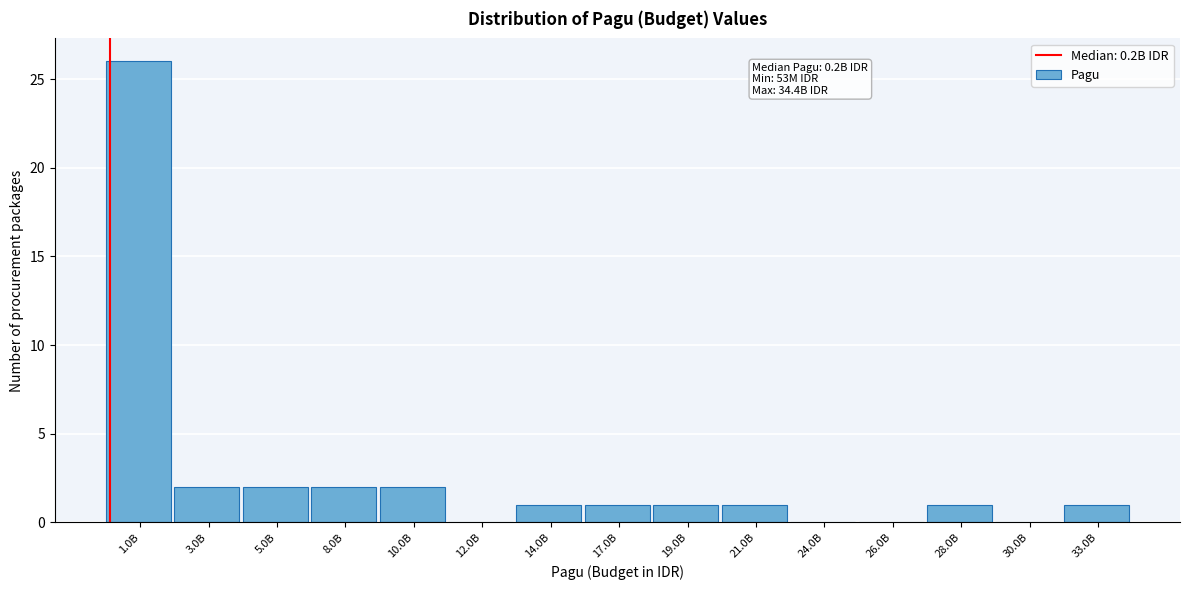

Reading left to right, list all the values displayed in this chart.

1.0B=26	3.0B=2	5.0B=2	8.0B=2	10.0B=2	12.0B=0	14.0B=1	17.0B=1	19.0B=1	21.0B=1	24.0B=0	26.0B=0	28.0B=1	30.0B=0	33.0B=1